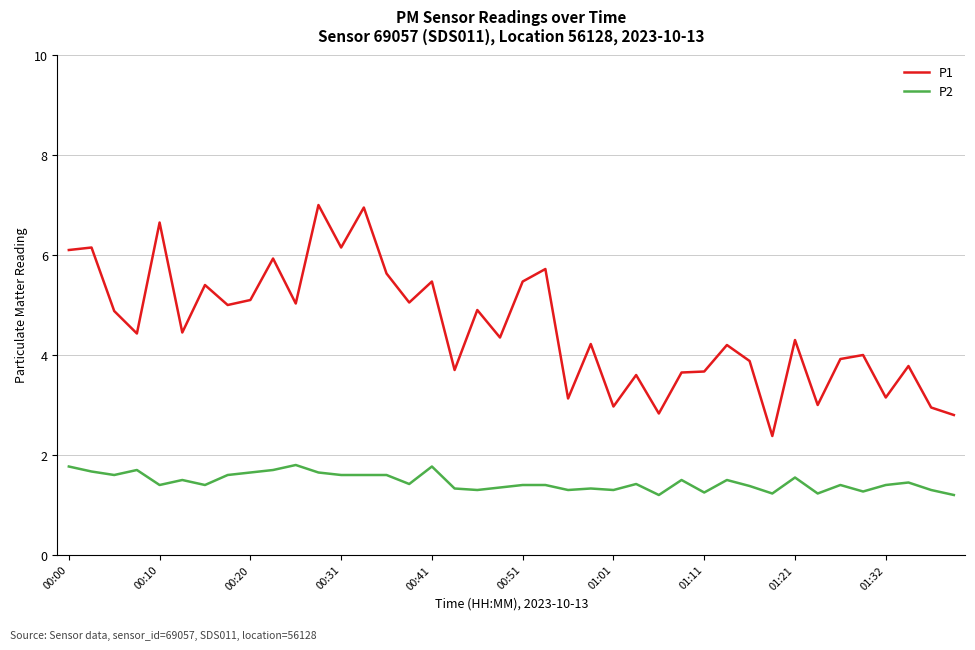

What is the difference between the maximum and minimum values in the P1 series?

4.6